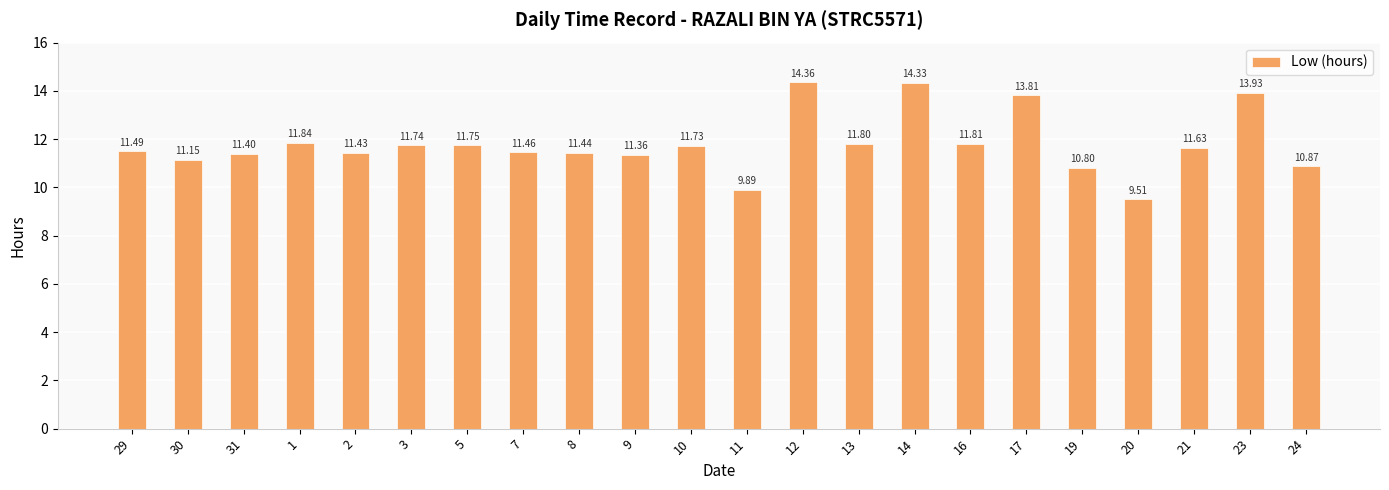

Does the chart contain stacked bars?

No